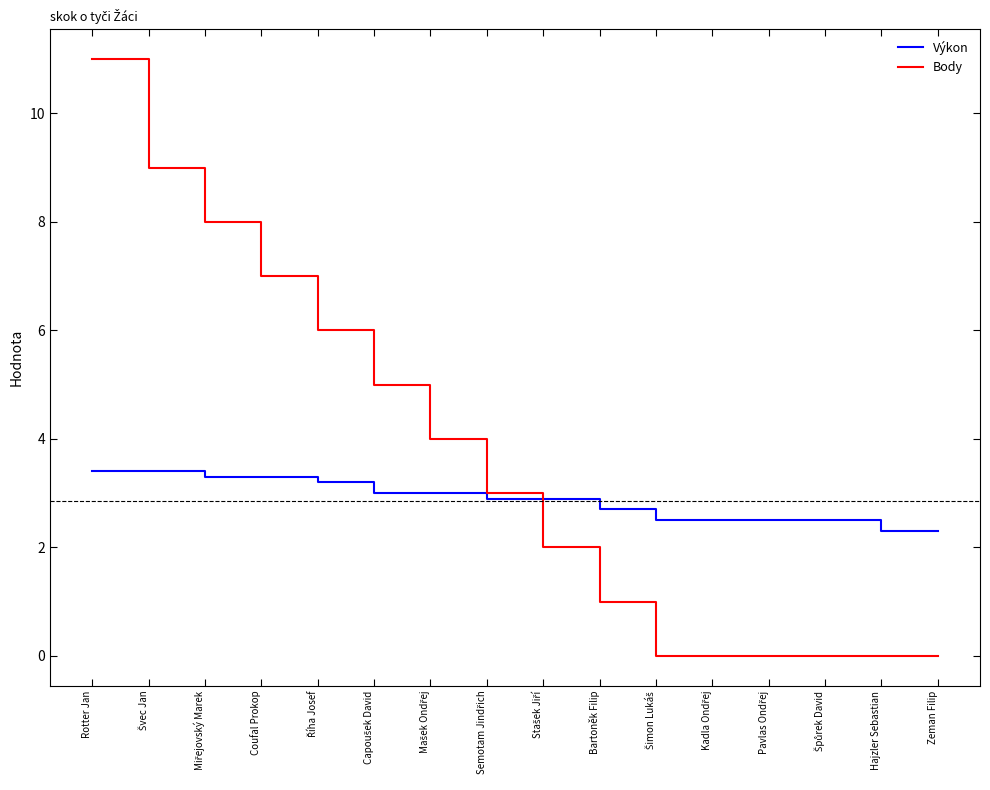

Reading left to right, transcribe all the data shown in this chart.

Výkon: 3.4	3.4	3.3	3.3	3.2	3.0	3.0	2.9	2.9	2.7	2.5	2.5	2.5	2.5	2.3	2.3
Body: 11.0	9.0	8.0	7.0	6.0	5.0	4.0	3.0	2.0	1.0	0.0	0.0	0.0	0.0	0.0	0.0